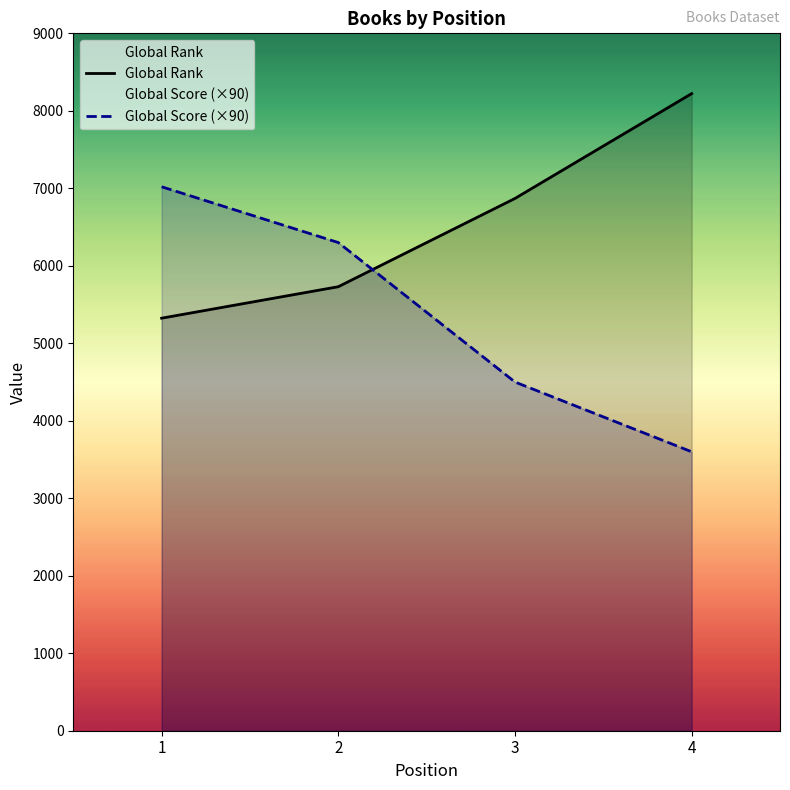

Reading right to left, list all the values displayed in this chart.

Global Score: 3600	4500	6300	7020
Global Rank: 8222	6869	5730	5324